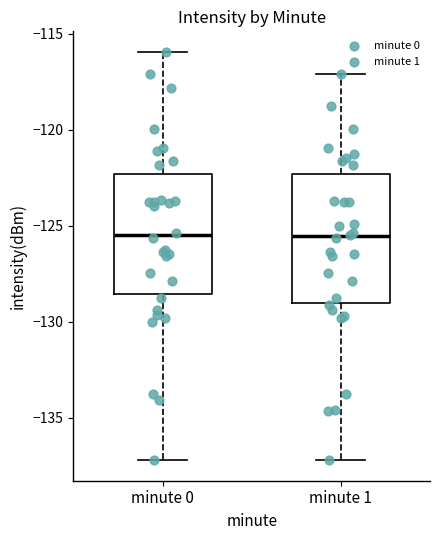

Reading left to right, read every box against the y-axis: the position of its median line, the range the box covers, and the ends of its whiskers. The values are not printed on the chart, so give them approximately, as read against the axis.

minute 0: median -125.5, box -128.5 to -122.5, whiskers -137.0 to -116.0
minute 1: median -125.5, box -129.0 to -122.5, whiskers -137.0 to -117.0